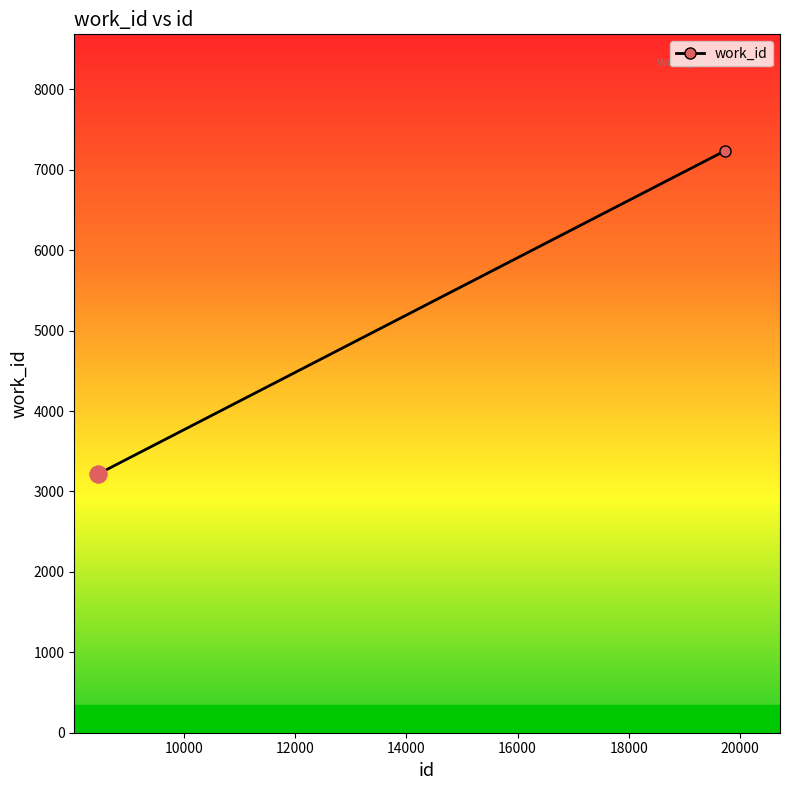

Reading left to right, what are all the values shown in this chart?

3216	3216	7238